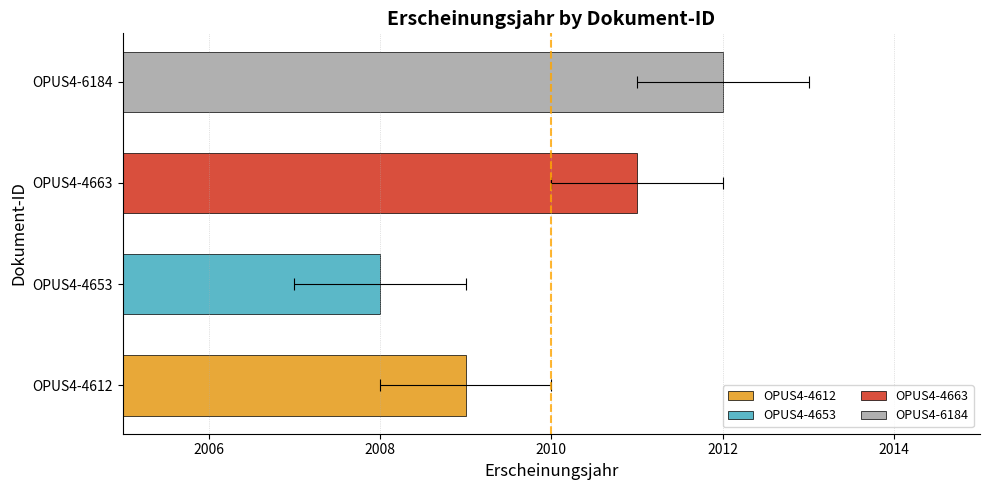

Rank the categories by value from highest to lowest.

OPUS4-6184, OPUS4-4663, OPUS4-4612, OPUS4-4653